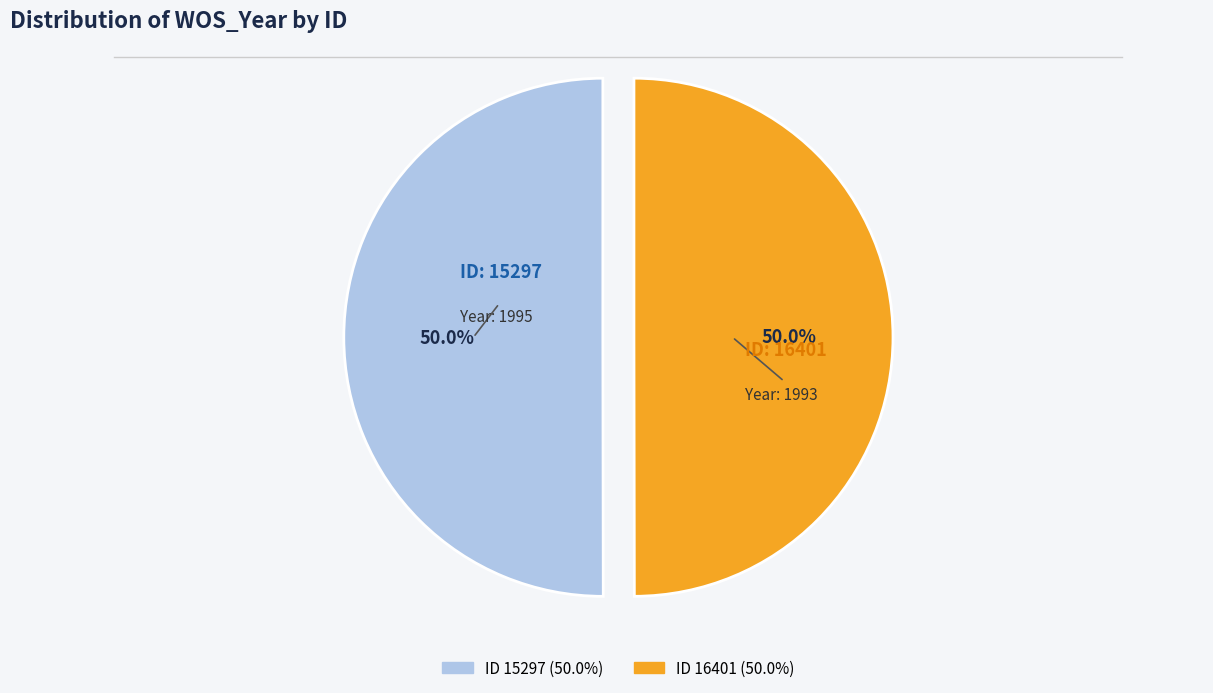

Which slice is the smallest?

16401